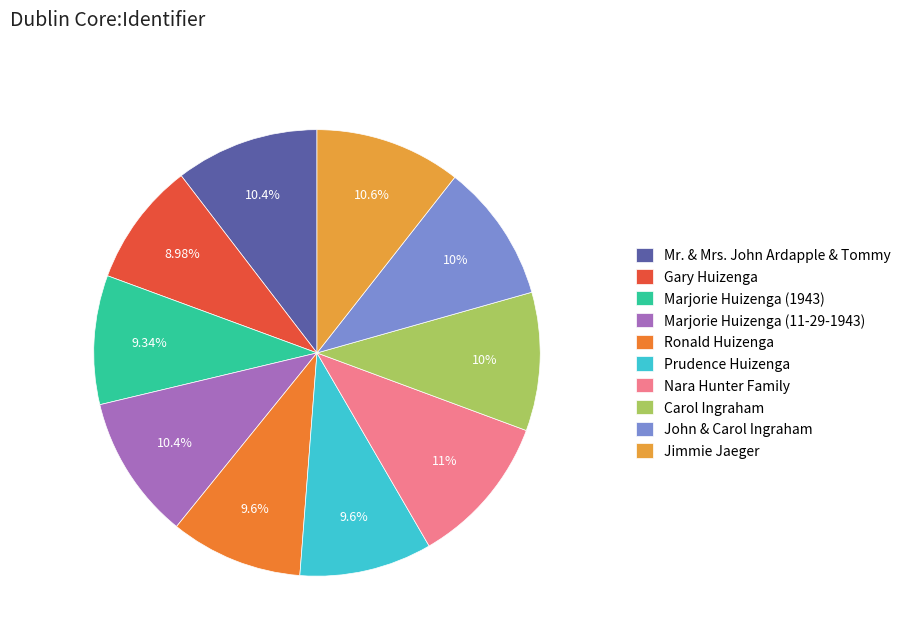

What percentage do Jimmie Jaeger and Marjorie Huizenga (1943) together represent?

19.9%